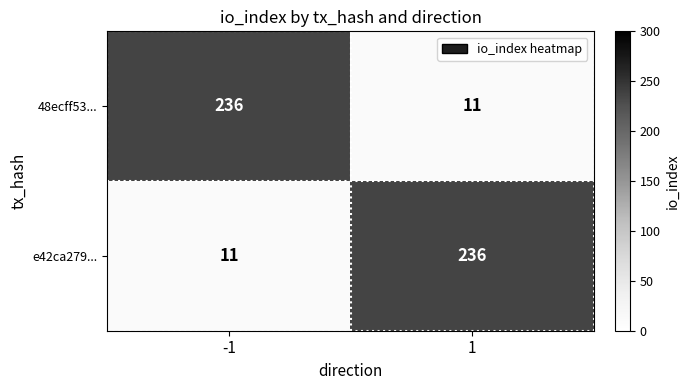

What is the total value across all series at -1?

247